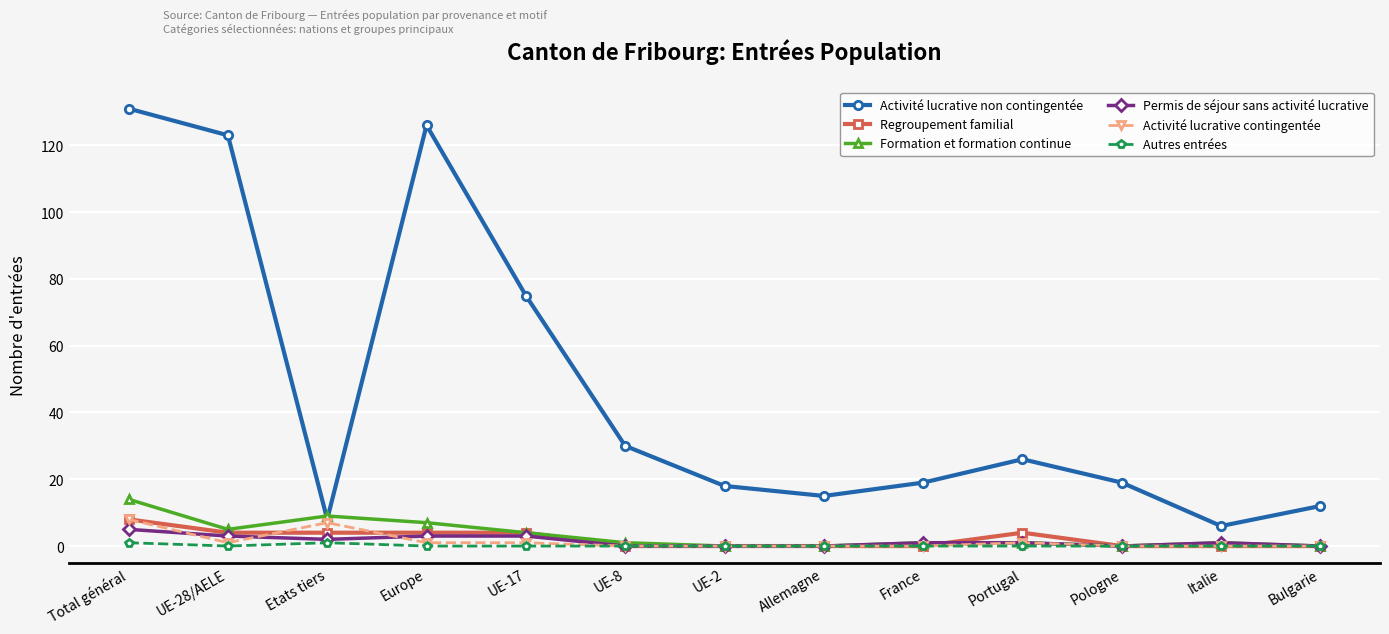

What are all the series names shown in the legend?

Activité lucrative non contingentée, Regroupement familial, Formation et formation continue, Permis de séjour sans activité lucrative, Activité lucrative contingentée, Autres entrées